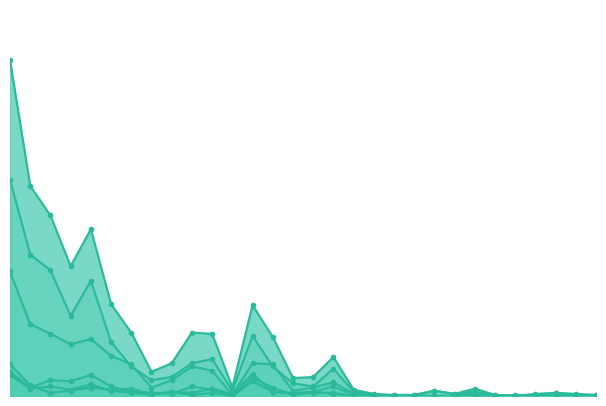

True or false: fields21_line has a value of 18 at 15.

True